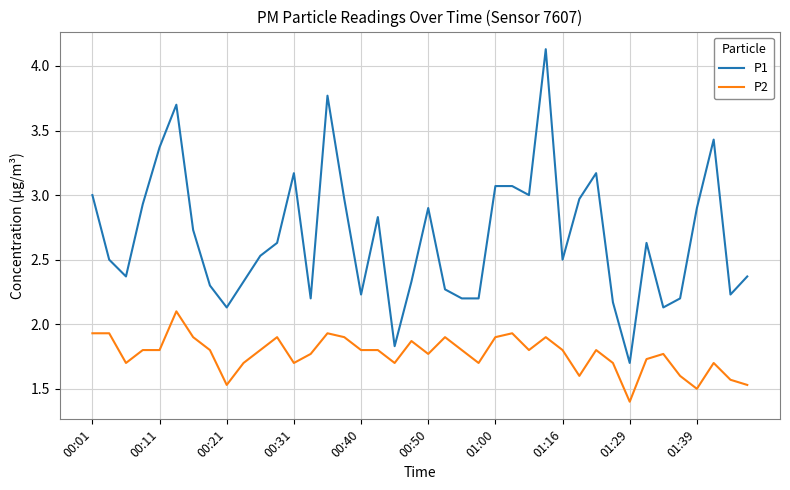

Reading left to right, transcribe all the data shown in this chart.

P1: 3.0	2.5	2.4	2.9	3.4	3.7	2.7	2.3	2.1	2.3	2.5	2.6	3.2	2.2	3.8	3.0	2.2	2.8	1.8	2.3	2.9	2.3	2.2	2.2	3.1	3.1	3.0	4.1	2.5	3.0	3.2	2.2	1.7	2.6	2.1	2.2	2.9	3.4	2.2	2.4
P2: 1.9	1.9	1.7	1.8	1.8	2.1	1.9	1.8	1.5	1.7	1.8	1.9	1.7	1.8	1.9	1.9	1.8	1.8	1.7	1.9	1.8	1.9	1.8	1.7	1.9	1.9	1.8	1.9	1.8	1.6	1.8	1.7	1.4	1.7	1.8	1.6	1.5	1.7	1.6	1.5